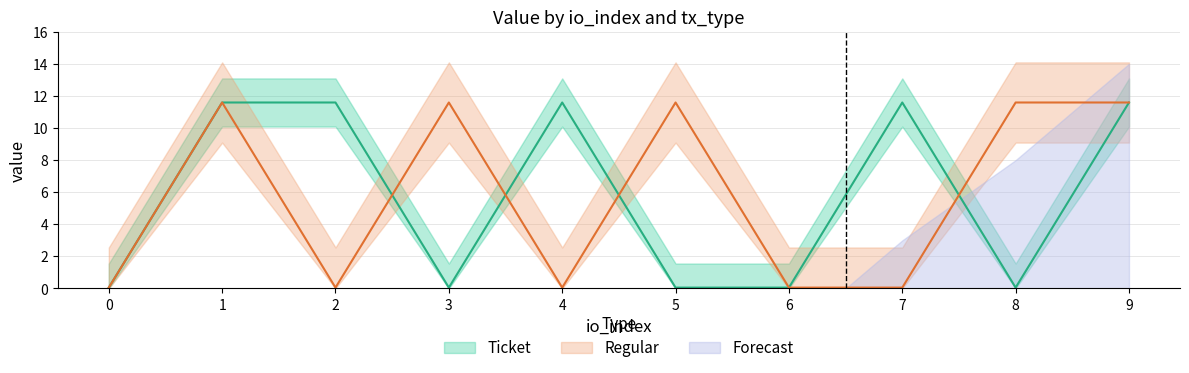

True or false: Ticket has more than 0 points higher than both neighbors.

True